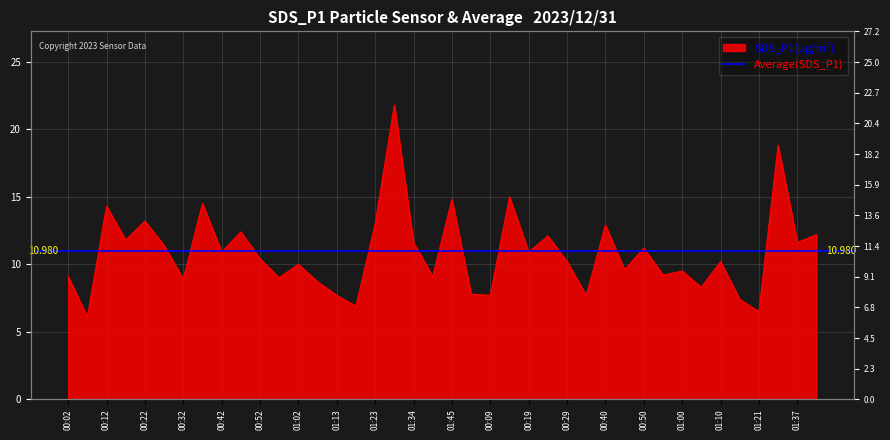

At which category does the chart reach its minimum across all series?

00:07